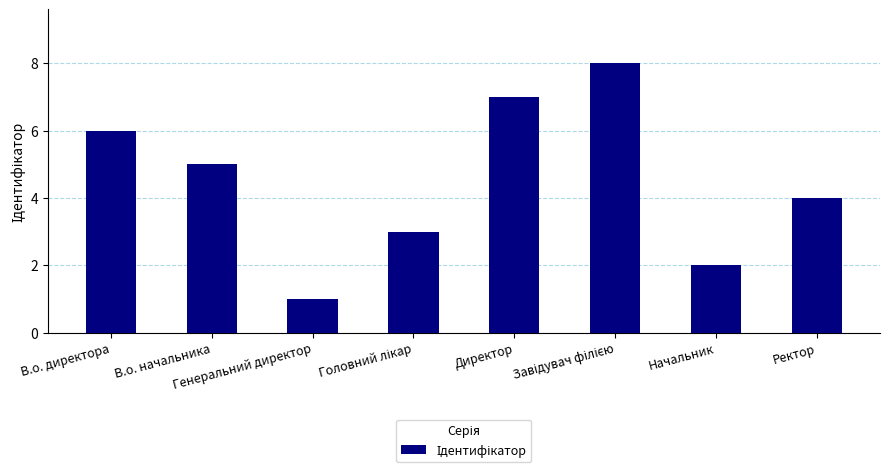

What is the difference between the maximum and minimum values?

7